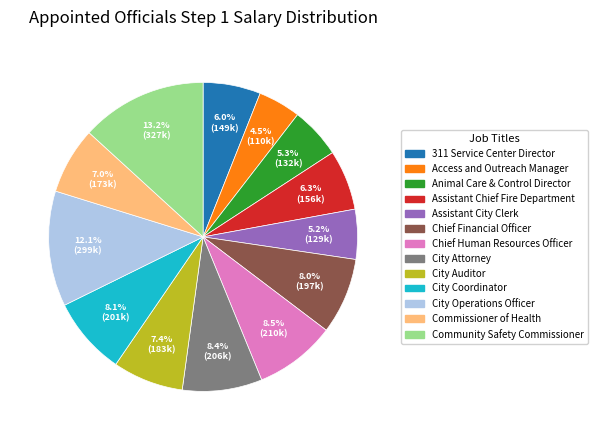

Is there any slice that represents more than half of the pie?

No